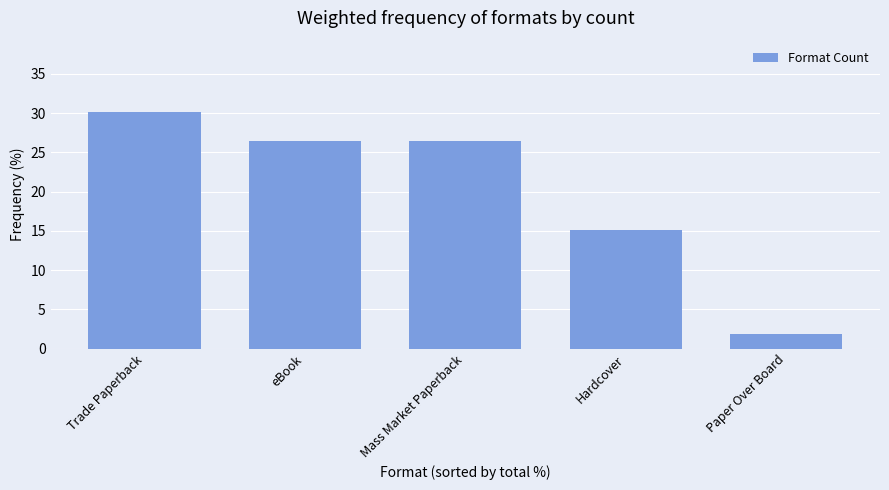

Which label corresponds to the smallest value in the chart?

Paper Over Board